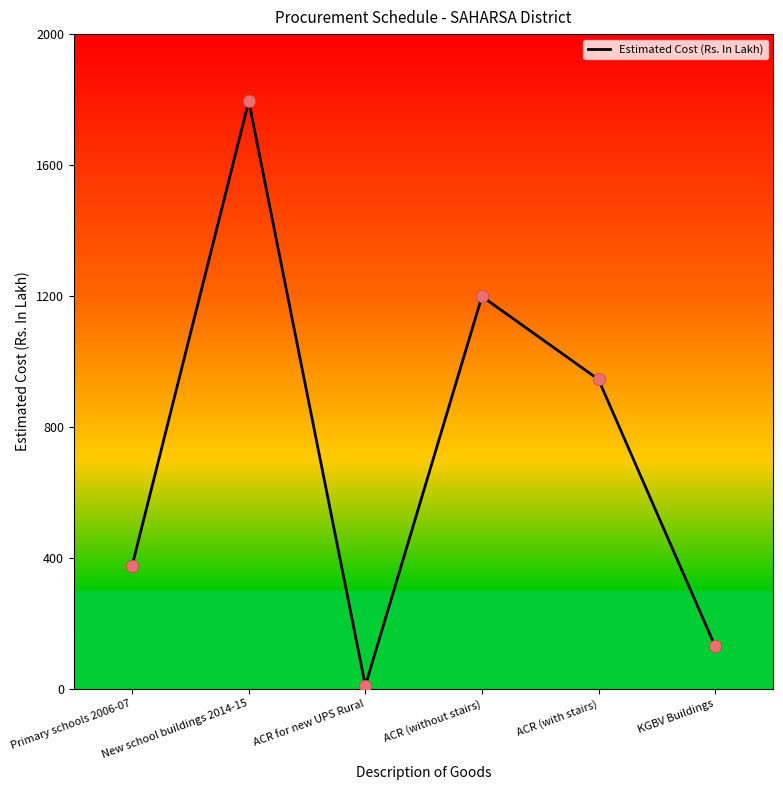

What is the change in value from ACR (without stairs) to KGBV Buildings?

-1068.7